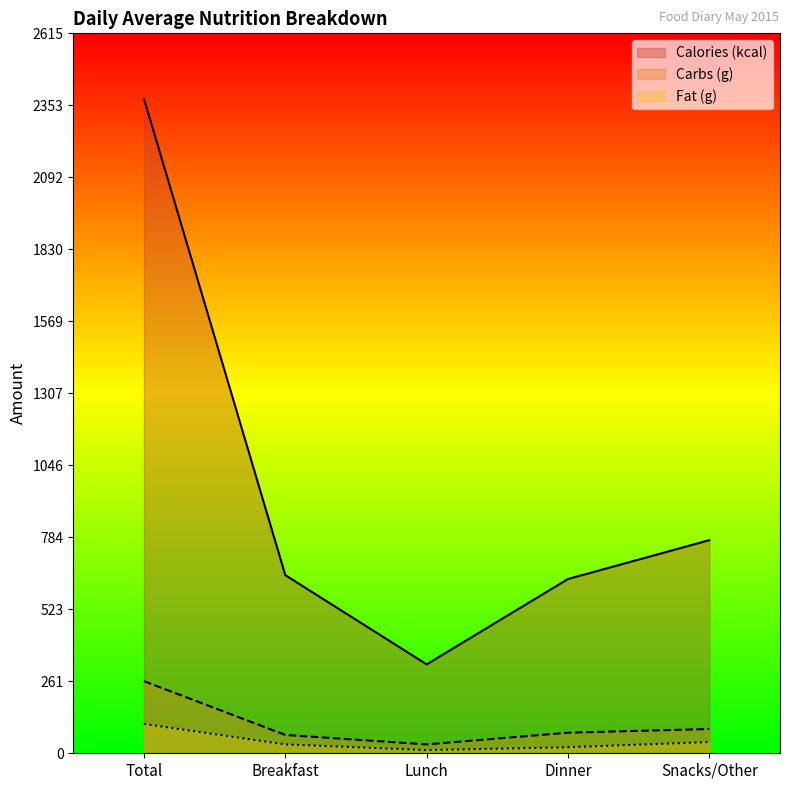

What is the difference between the Fat (g) values at Breakfast and Lunch?

20.5